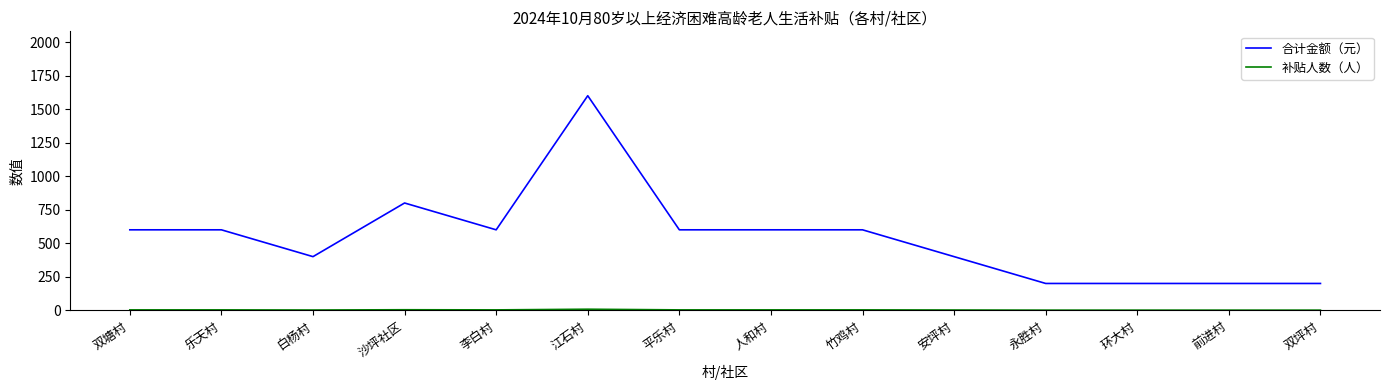

Which series has the largest total across all categories?

合计金额（元）